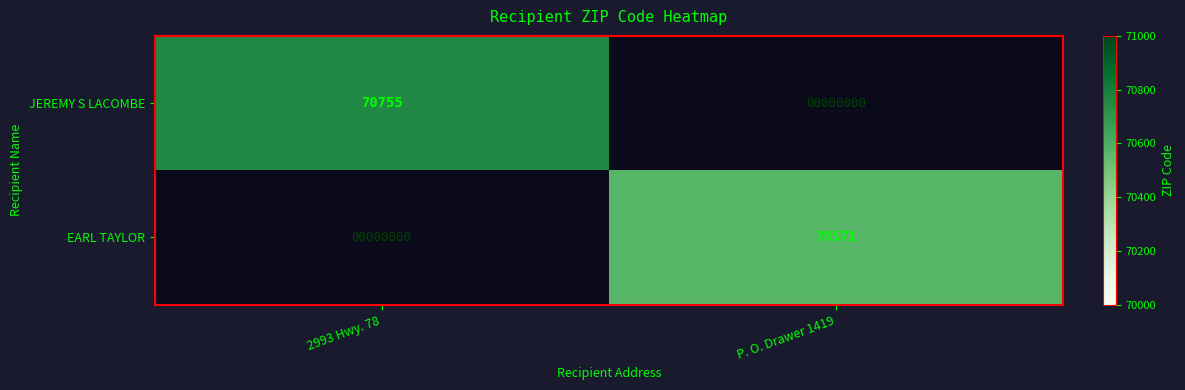

The value of JEREMY S LACOMBE at 2993 Hwy. 78 is 35378.4. True or false?

False